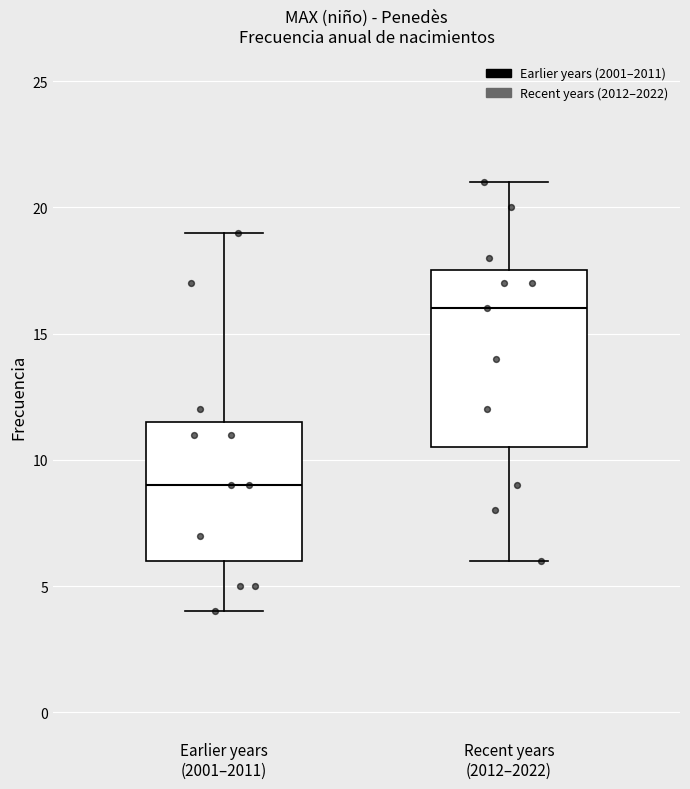

Comparing the boxes themselves (not the whiskers), which one is the tallest?

Recent years (2012–2022)